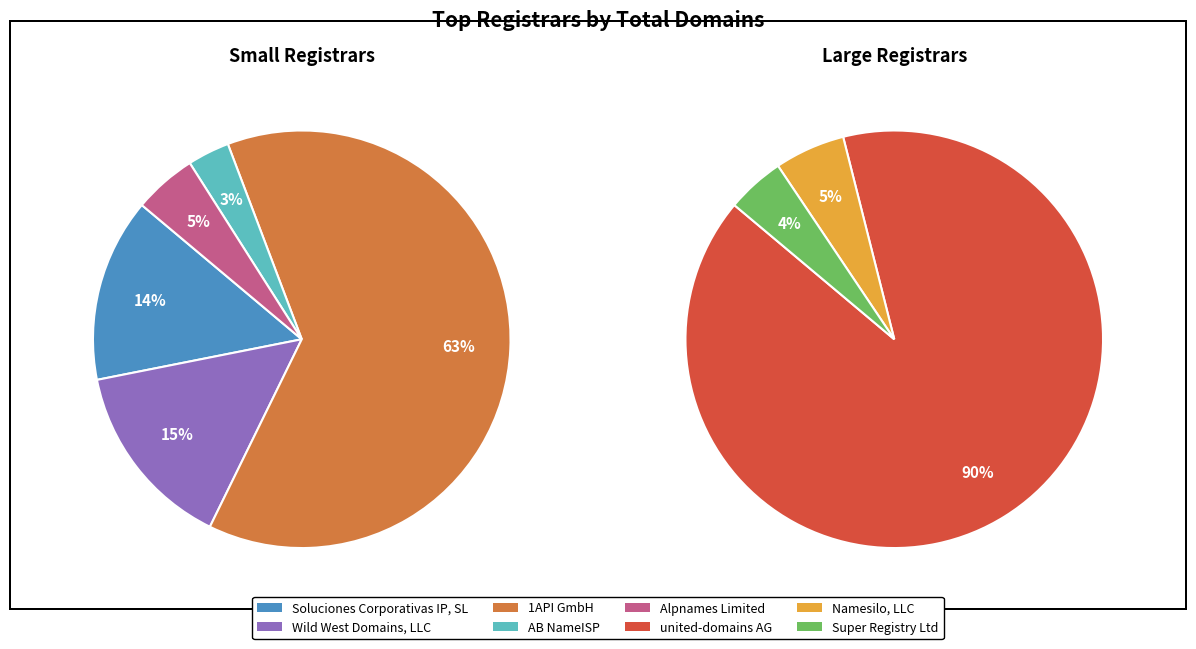

How many segments does this pie chart have?

8